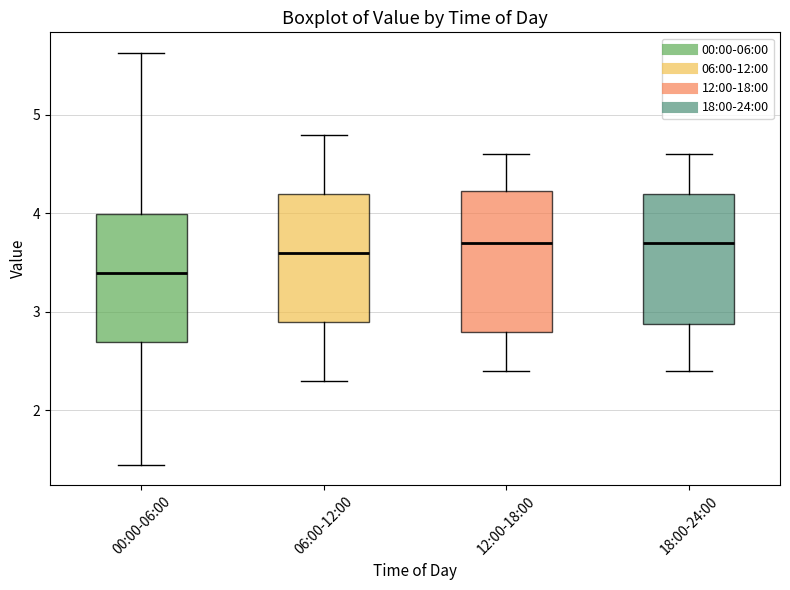

Where does the lower whisker of the box for 06:00-12:00 end on the y-axis? The values are not printed on the chart, so give them approximately, as read against the axis.

2.3